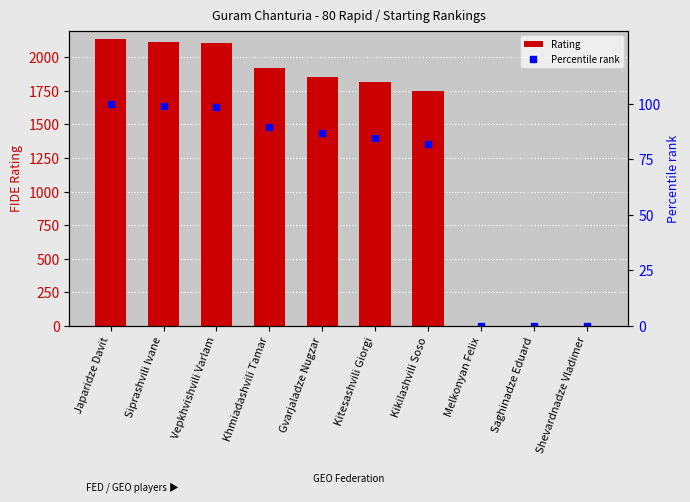

How many data points in Percentile rank are above 86?

5